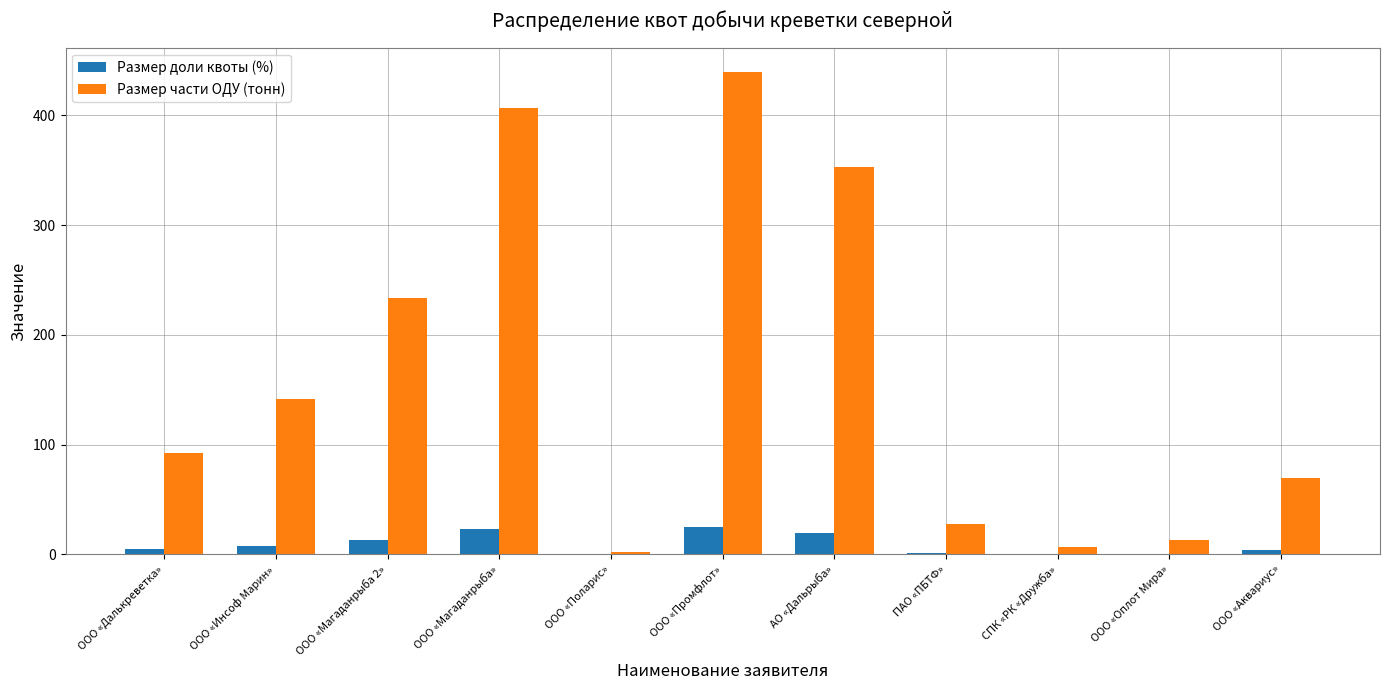

How many groups of bars are there?

11